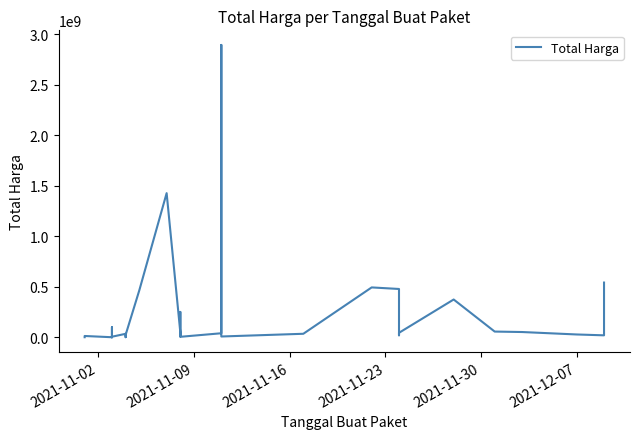

True or false: there are more than 0 points higher than both neighbors.

True